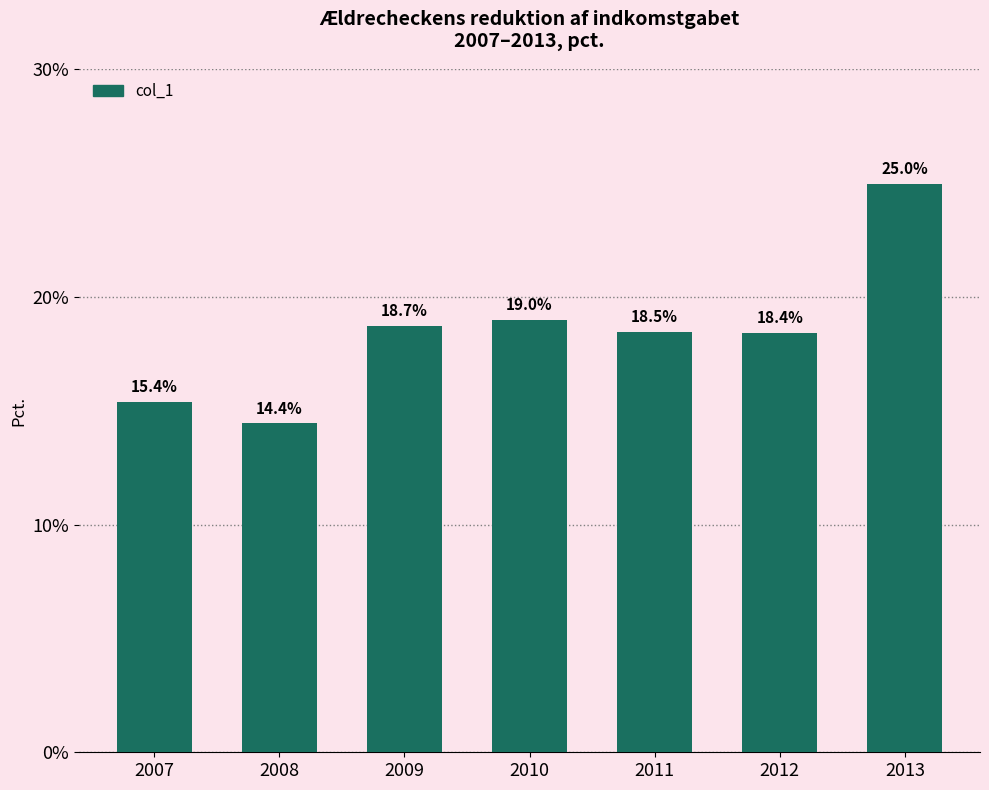

Are the bars horizontal?

No